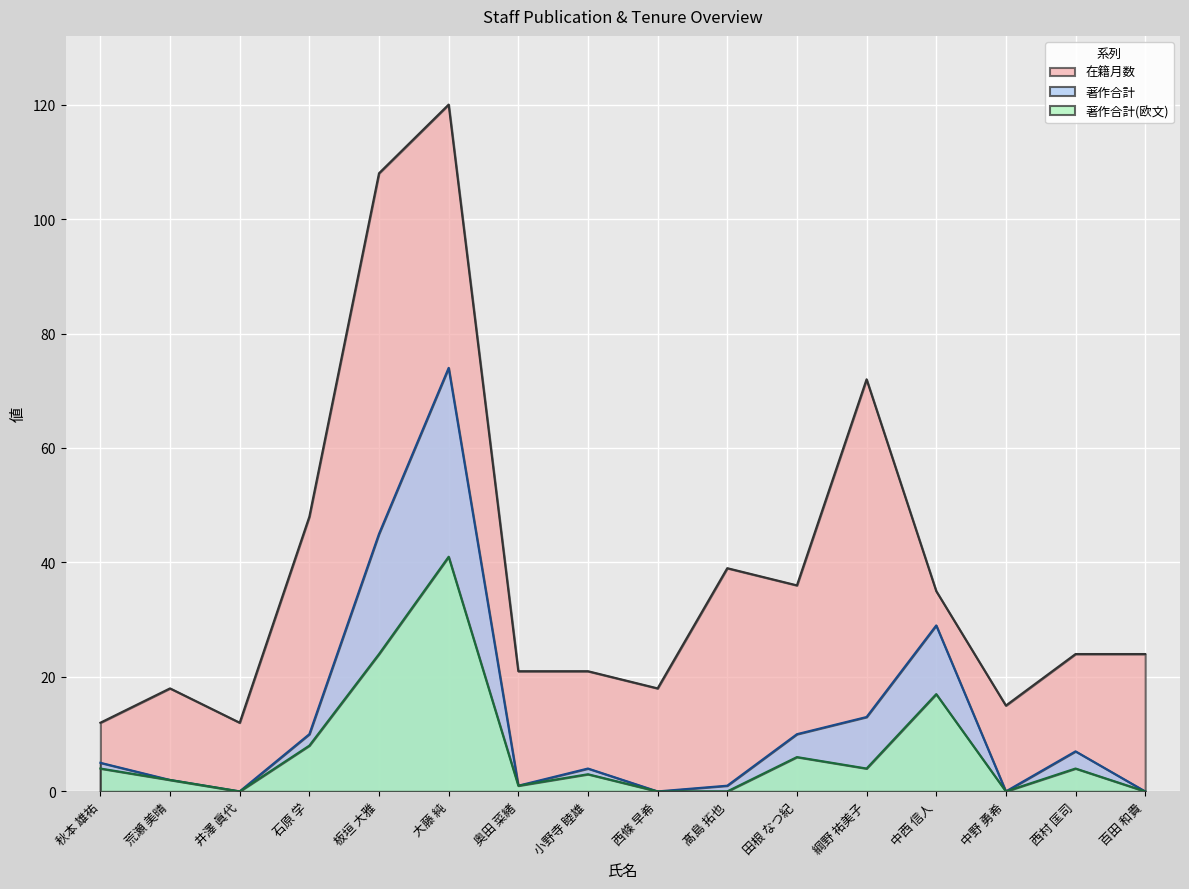

Which series has the widest spread of values?

在籍月数